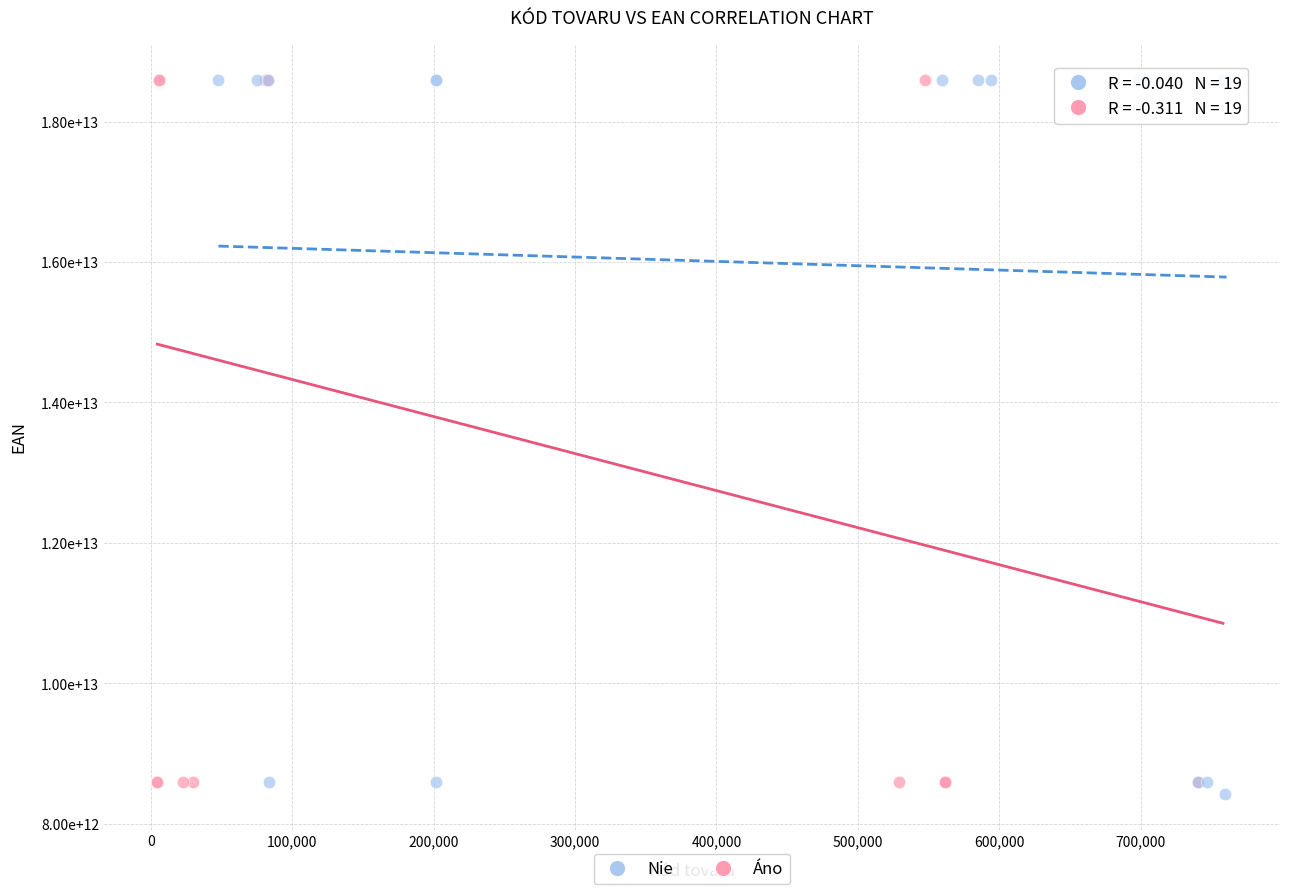

What are all the series names shown in the legend?

Nie, Áno